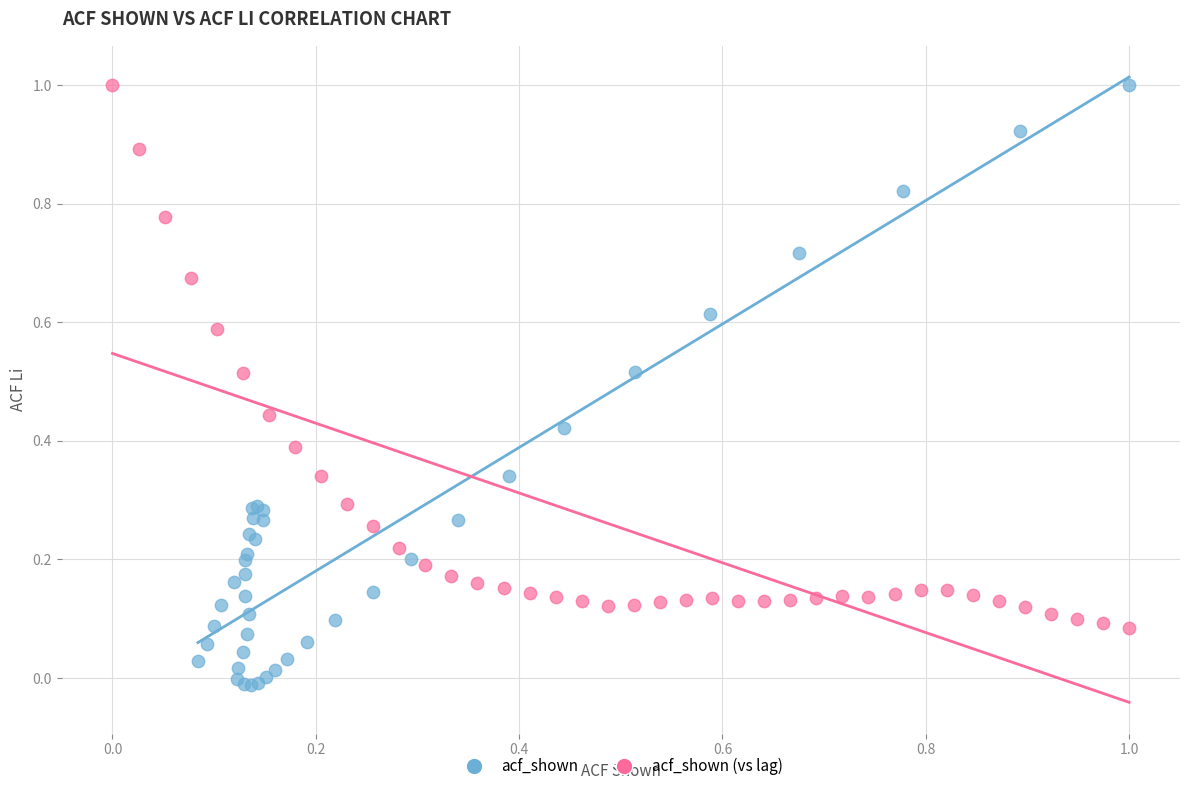

Which series reaches the minimum Y coordinate?

acf_shown